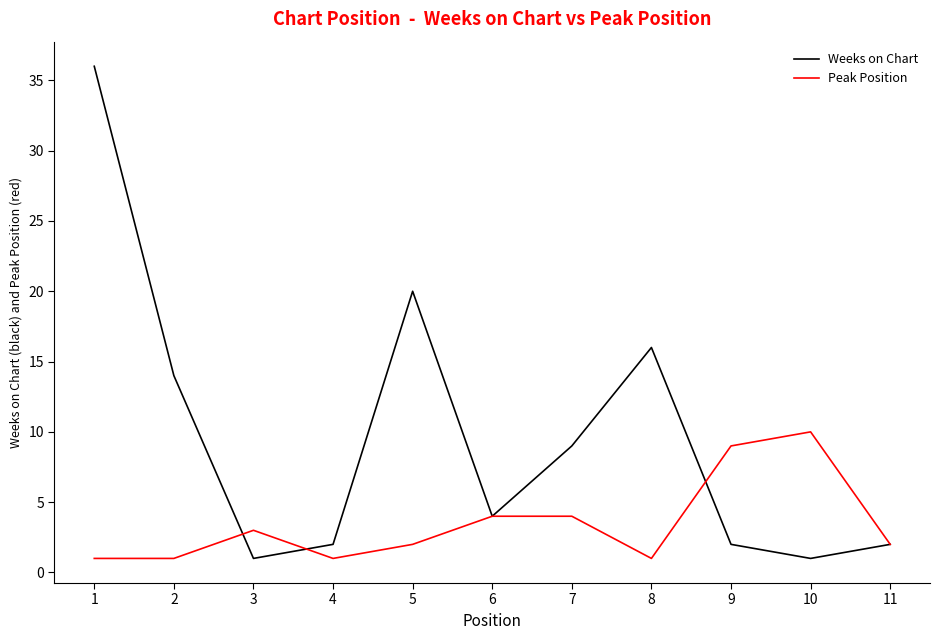

What is the sum of all Weeks on Chart values?

107